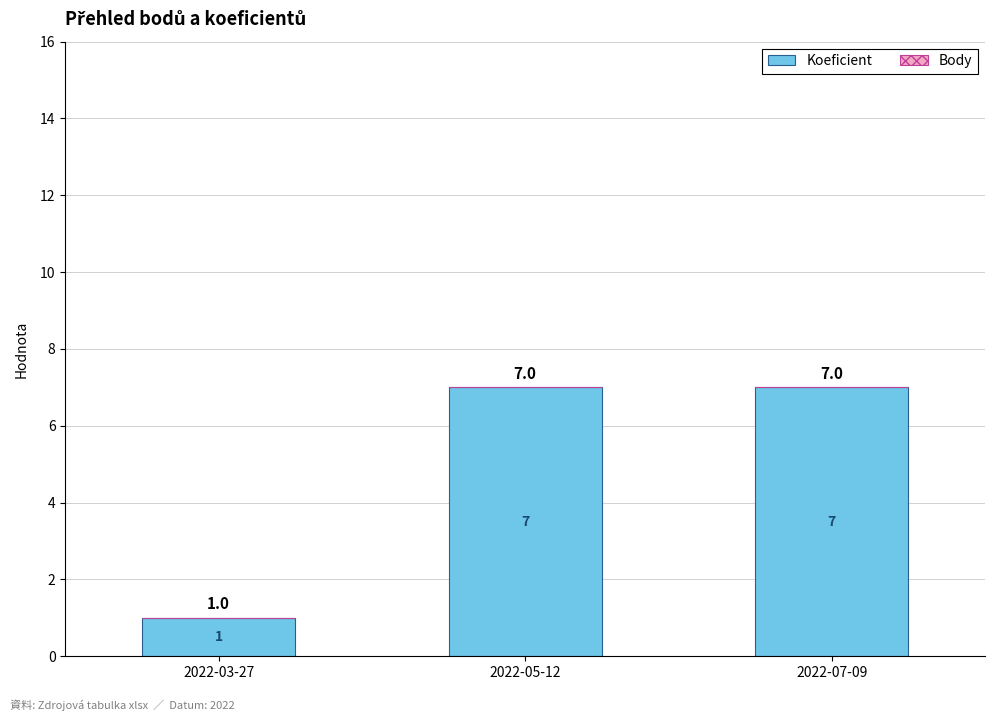

What is the label of the 2nd bar from the right?

2022-05-12